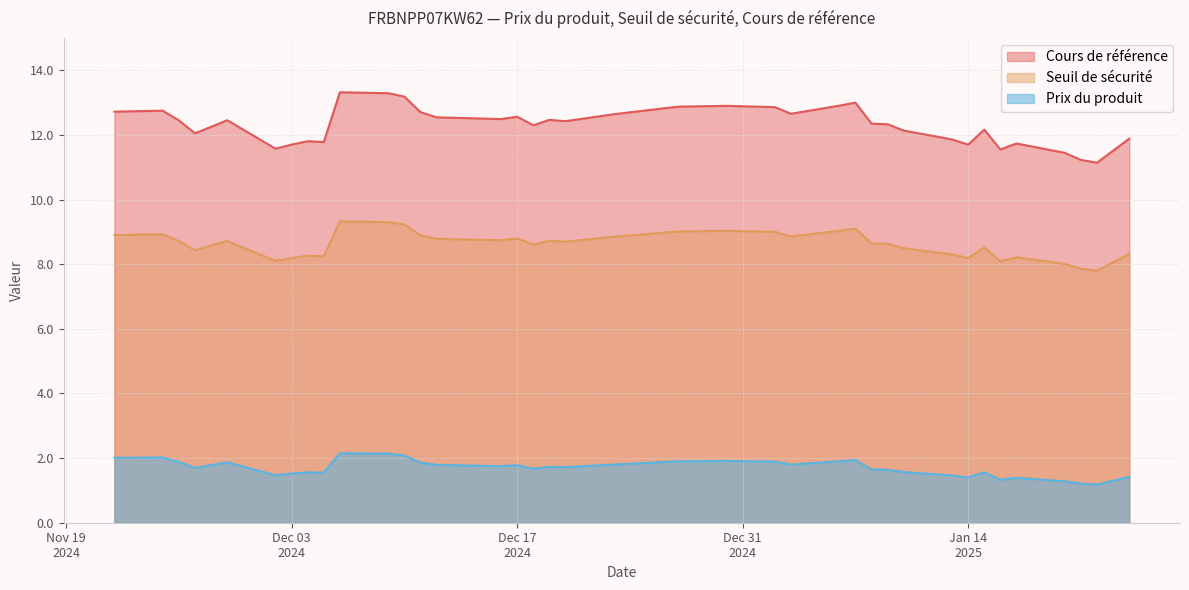

What is the difference between the maximum and second lowest values in the Seuil de sécurité series?

1.5